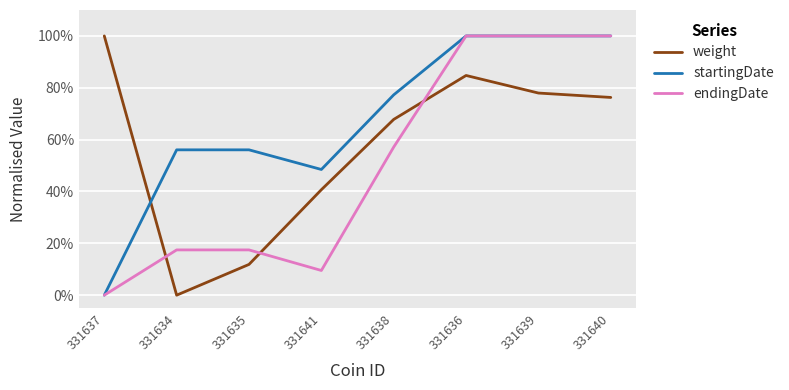

Reading left to right, extract all data points from this chart.

weight: 331637=1.0	331634=0.0	331635=0.1	331641=0.4	331638=0.7	331636=0.8	331639=0.8	331640=0.8
startingDate: 331637=0.0	331634=0.6	331635=0.6	331641=0.5	331638=0.8	331636=1.0	331639=1.0	331640=1.0
endingDate: 331637=0.0	331634=0.2	331635=0.2	331641=0.1	331638=0.6	331636=1.0	331639=1.0	331640=1.0